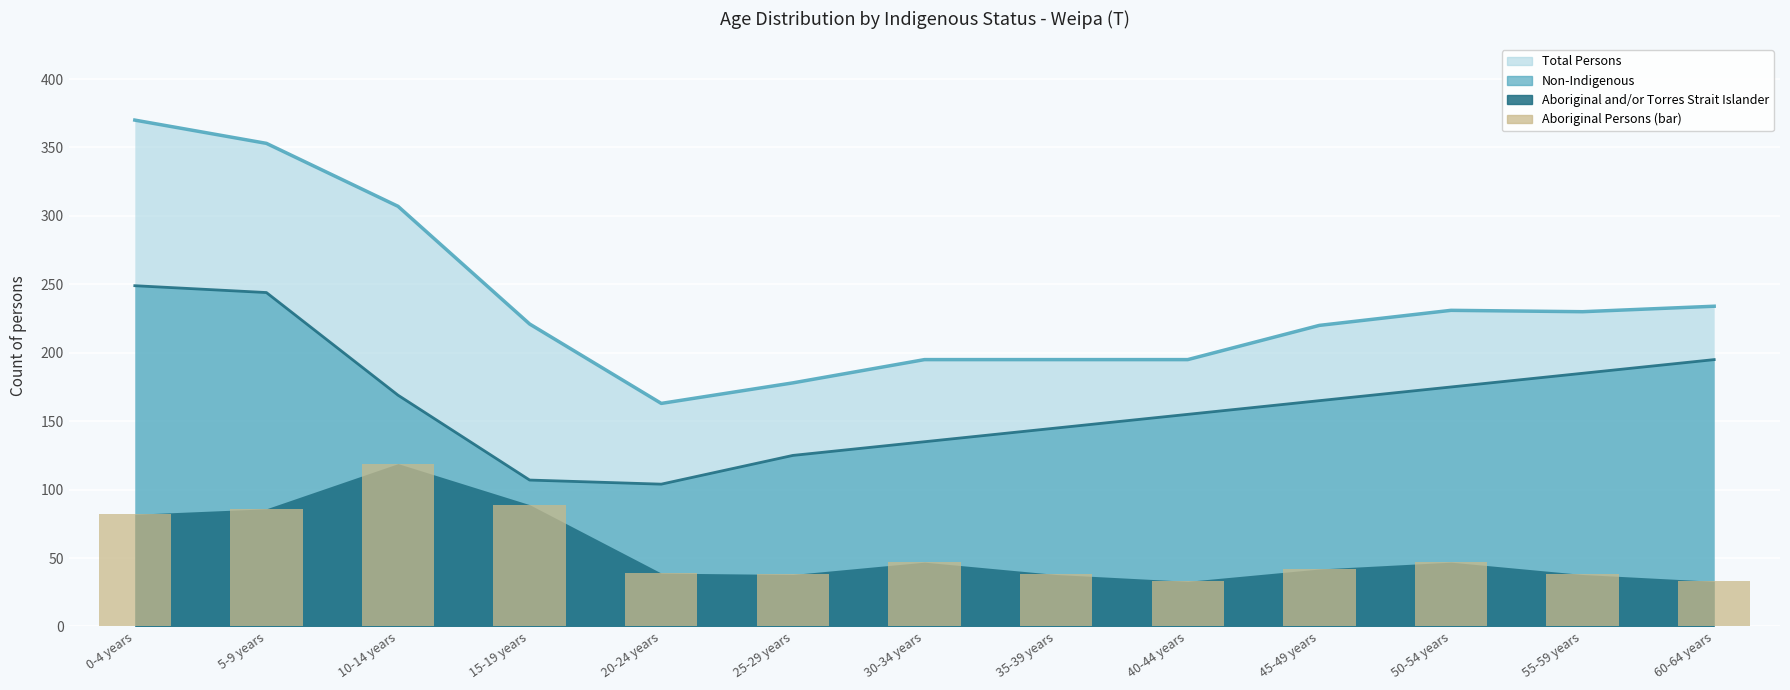

Which category has the lowest value across all series?

40-44 years